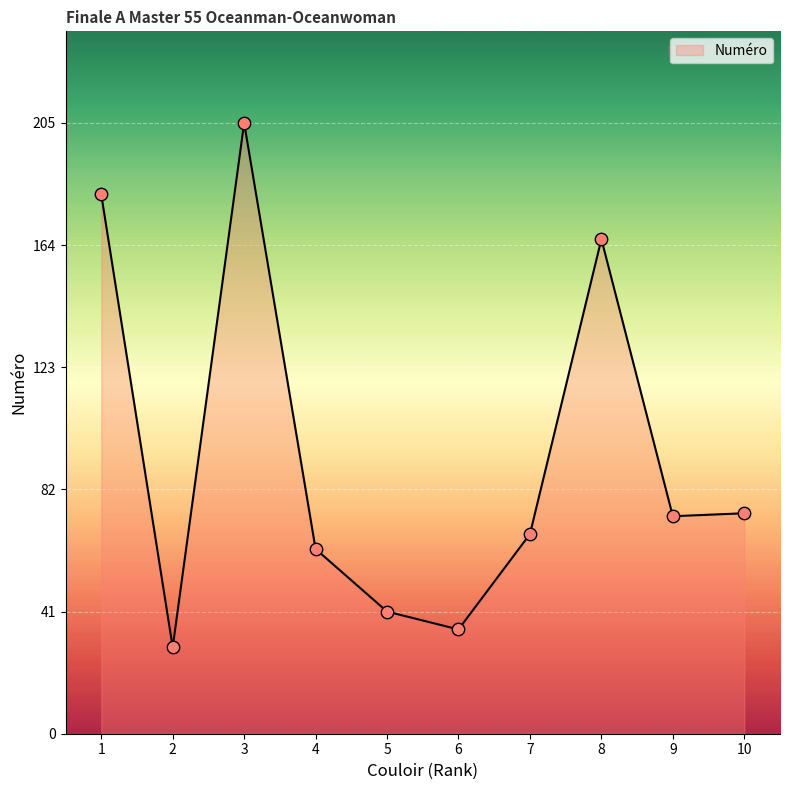

What is the ratio of the value at 5 to the value at 6?

1.2